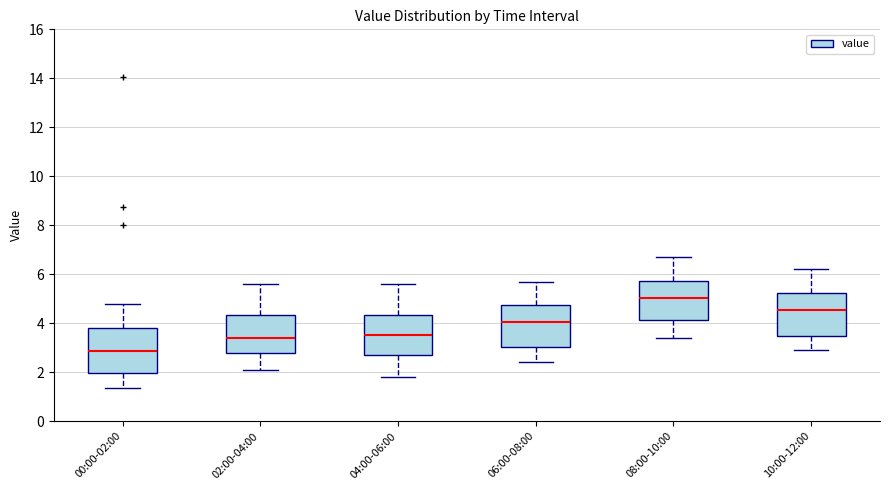

Reading left to right, transcribe this box plot: for each box, give where its median line is, the range the box spans, and where its two whiskers end, as read against the y-axis. The values are not printed on the chart, so give them approximately, as read against the axis.

00:00-02:00: median 2.8, box 2.0 to 3.8, whiskers 1.4 to 4.8
02:00-04:00: median 3.4, box 2.8 to 4.4, whiskers 2.2 to 5.6
04:00-06:00: median 3.6, box 2.8 to 4.4, whiskers 1.8 to 5.6
06:00-08:00: median 4.0, box 3.0 to 4.8, whiskers 2.4 to 5.8
08:00-10:00: median 5.0, box 4.2 to 5.8, whiskers 3.4 to 6.8
10:00-12:00: median 4.6, box 3.4 to 5.2, whiskers 3.0 to 6.2